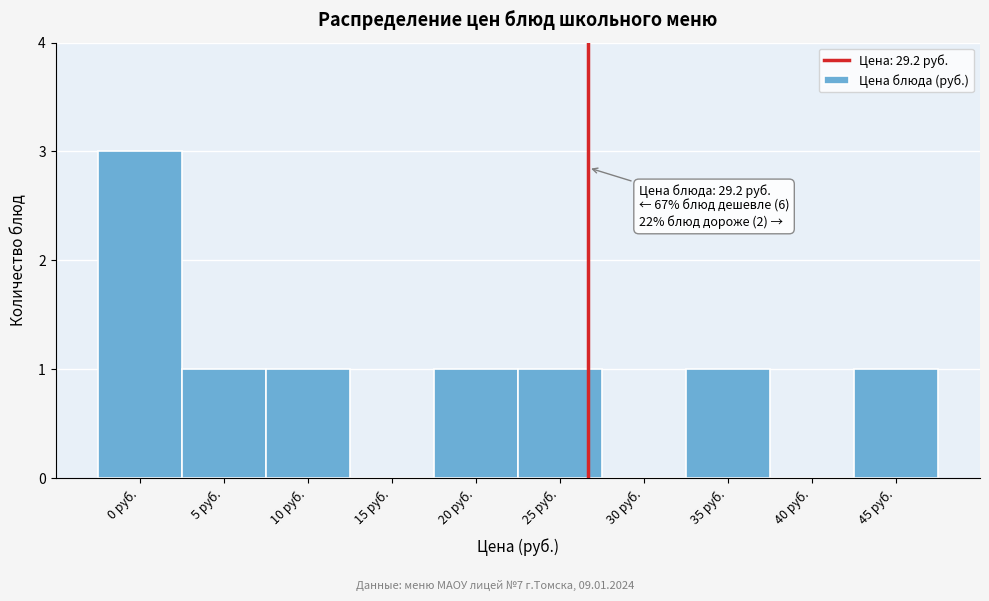

Reading left to right, list all the values displayed in this chart.

0 руб.=3	5 руб.=1	10 руб.=1	15 руб.=0	20 руб.=1	25 руб.=1	30 руб.=0	35 руб.=1	40 руб.=0	45 руб.=1